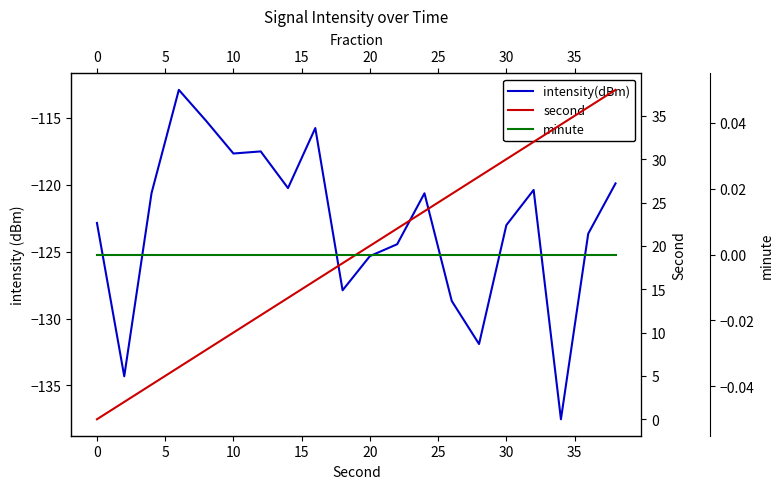

Count the number of data series in this chart.

3